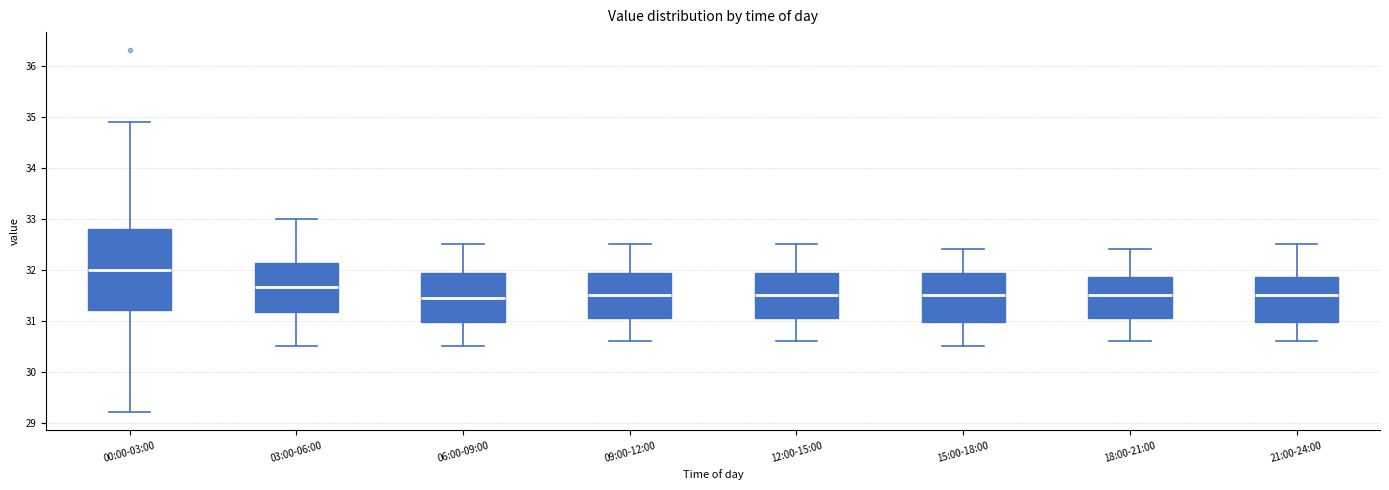

Reading left to right, transcribe this box plot: for each box, give where its median line is, the range the box spans, and where its two whiskers end, as read against the y-axis. The values are not printed on the chart, so give them approximately, as read against the axis.

00:00-03:00: median 32.0, box 31.2 to 32.8, whiskers 29.2 to 34.9
03:00-06:00: median 31.7, box 31.2 to 32.1, whiskers 30.5 to 33.0
06:00-09:00: median 31.5, box 31.0 to 31.9, whiskers 30.5 to 32.5
09:00-12:00: median 31.5, box 31.1 to 31.9, whiskers 30.6 to 32.5
12:00-15:00: median 31.5, box 31.1 to 31.9, whiskers 30.6 to 32.5
15:00-18:00: median 31.5, box 31.0 to 31.9, whiskers 30.5 to 32.4
18:00-21:00: median 31.5, box 31.1 to 31.9, whiskers 30.6 to 32.4
21:00-24:00: median 31.5, box 31.0 to 31.9, whiskers 30.6 to 32.5